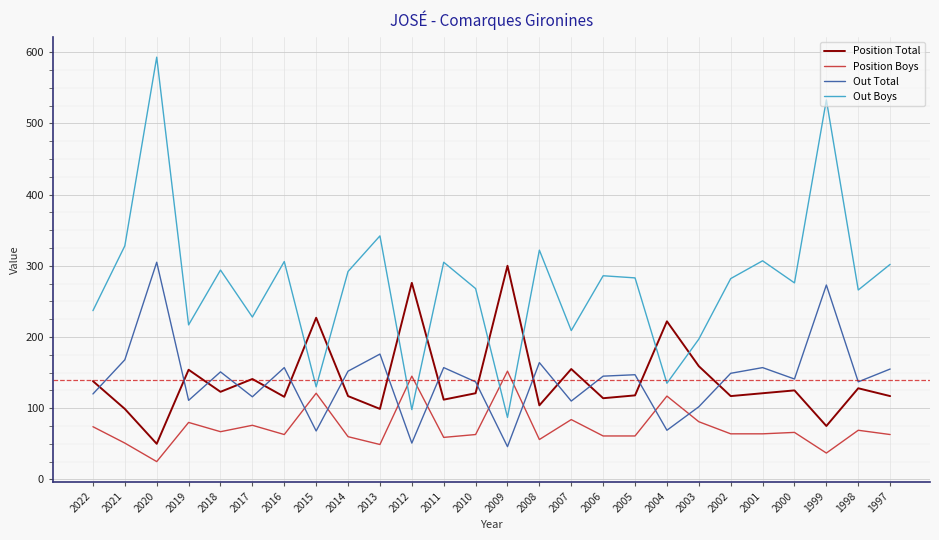

Between 2022 and 2008, which series saw the biggest shift?

Out Boys